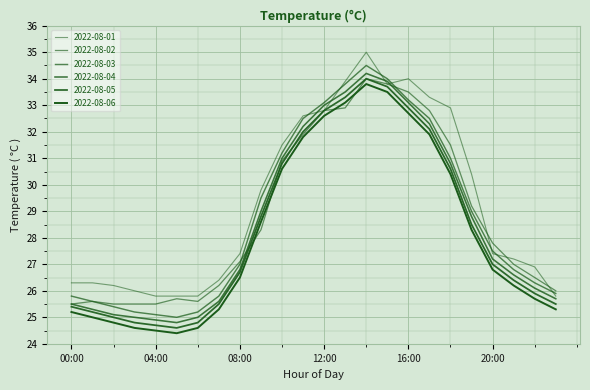

At how many categories does at least one series exceed 32?

8